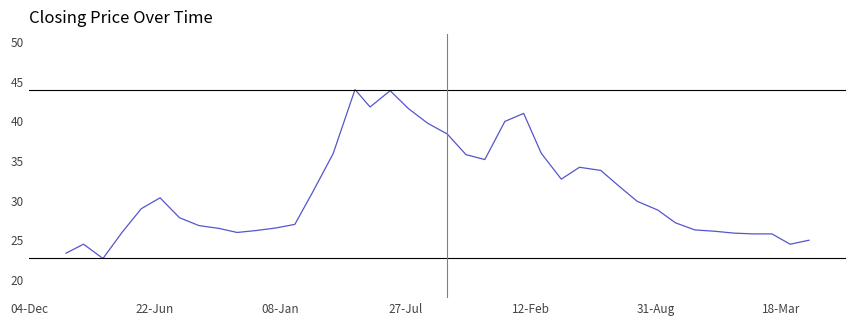

What is the minimum value shown in the chart?

22.7